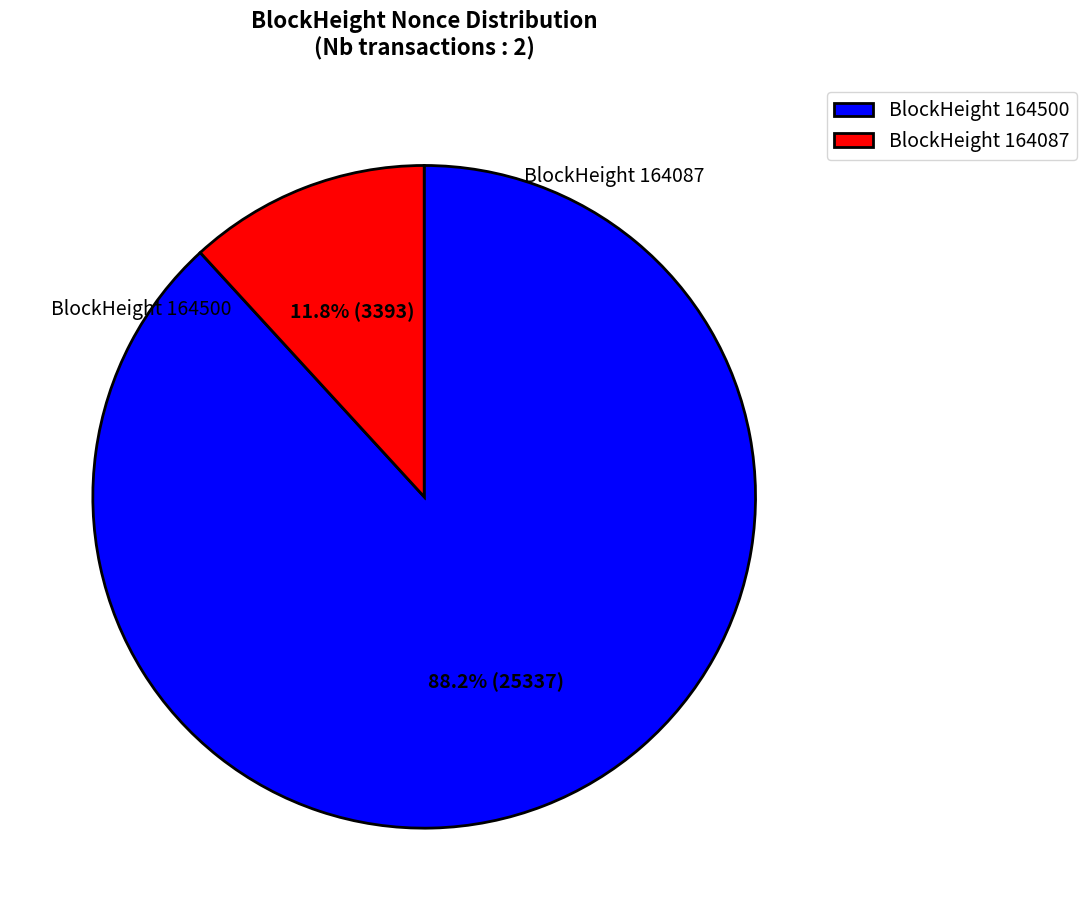

Does BlockHeight 164087 account for over 50% of the chart?

No